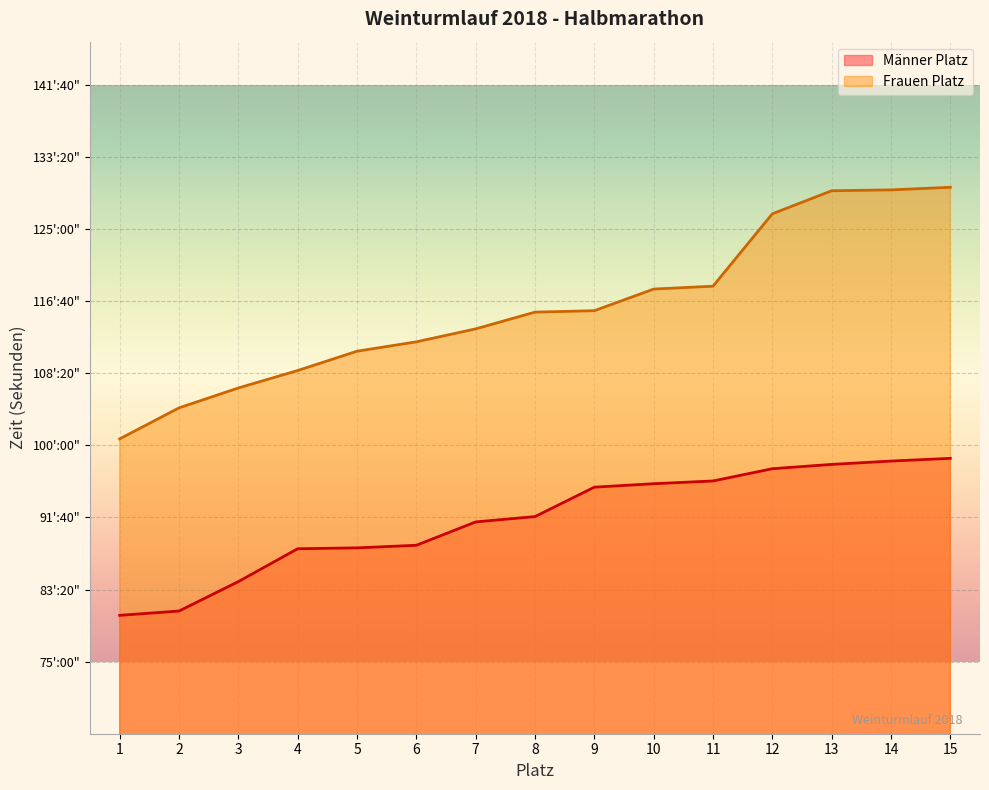

What is the ratio of the value at 6 to the value at 12?

0.9